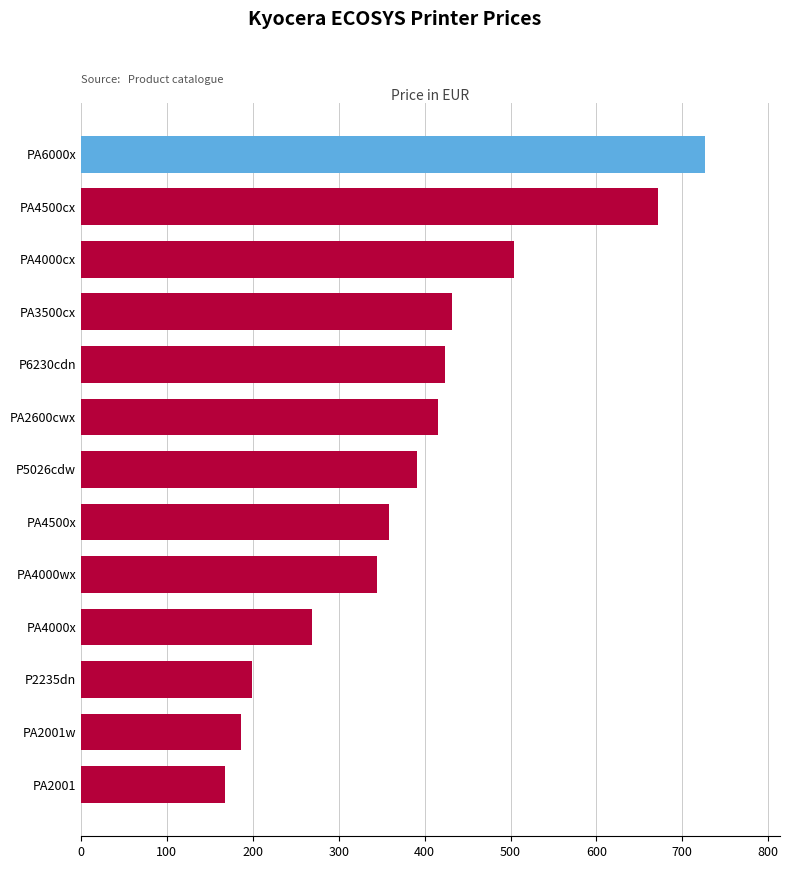

True or false: the data shows 345.0 at PA4000wx.

True